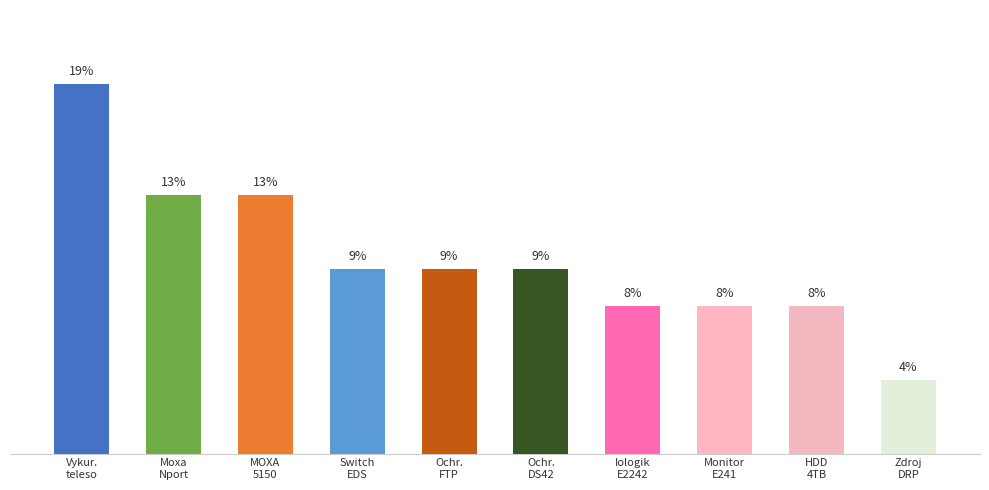

What is the maximum value shown in the chart?

18.9